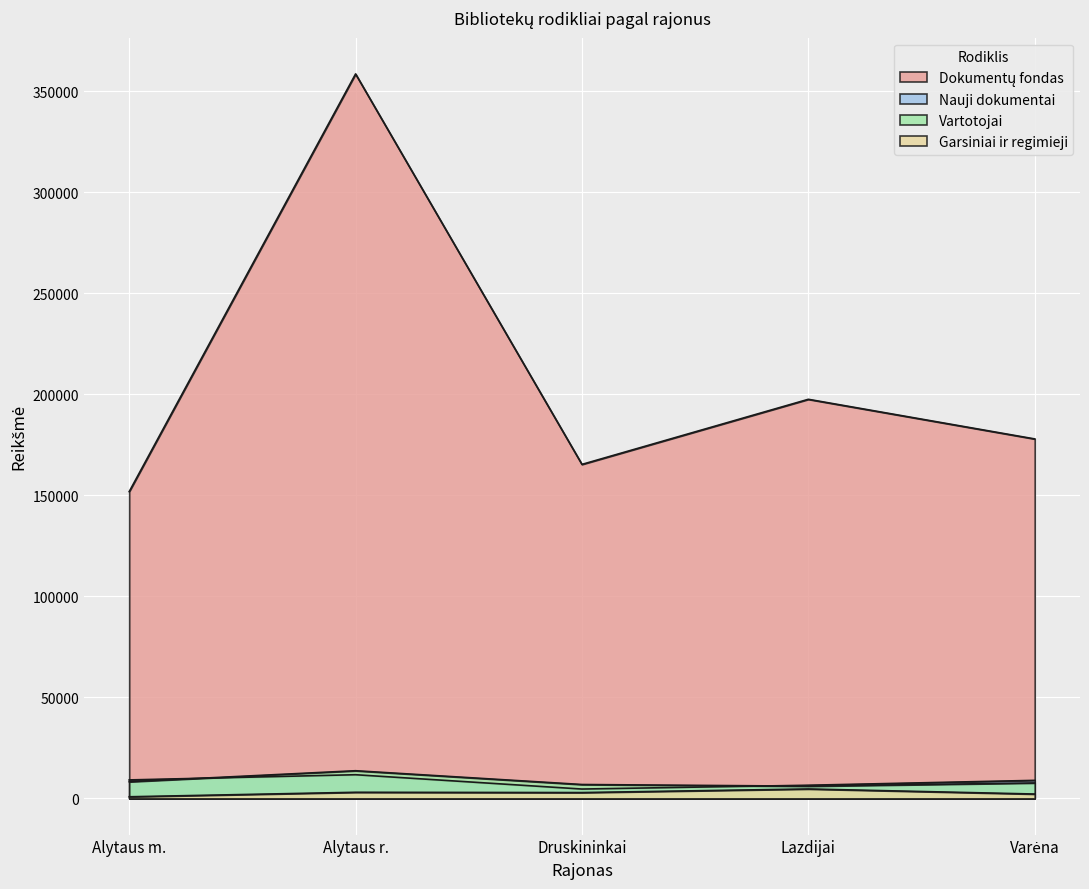

Reading left to right, list all the values displayed in this chart.

Dokumentų fondas: 151825	358564	165303	197523	177907
Nauji dokumentai: 9130	11700	4612	6497	8912
Vartotojai: 8230	13677	6859	6035	7632
Garsiniai ir regimieji: 790	3007	2870	4650	2144